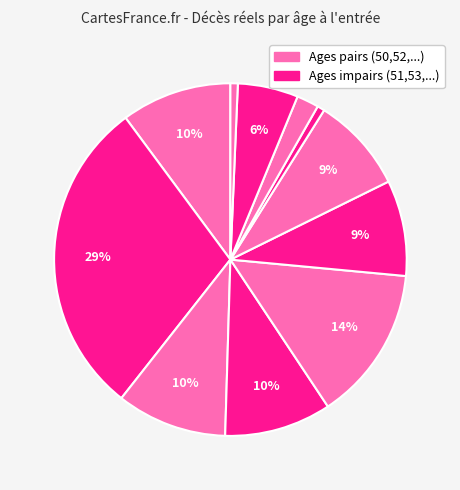

Count the number of slices in the pie.

11